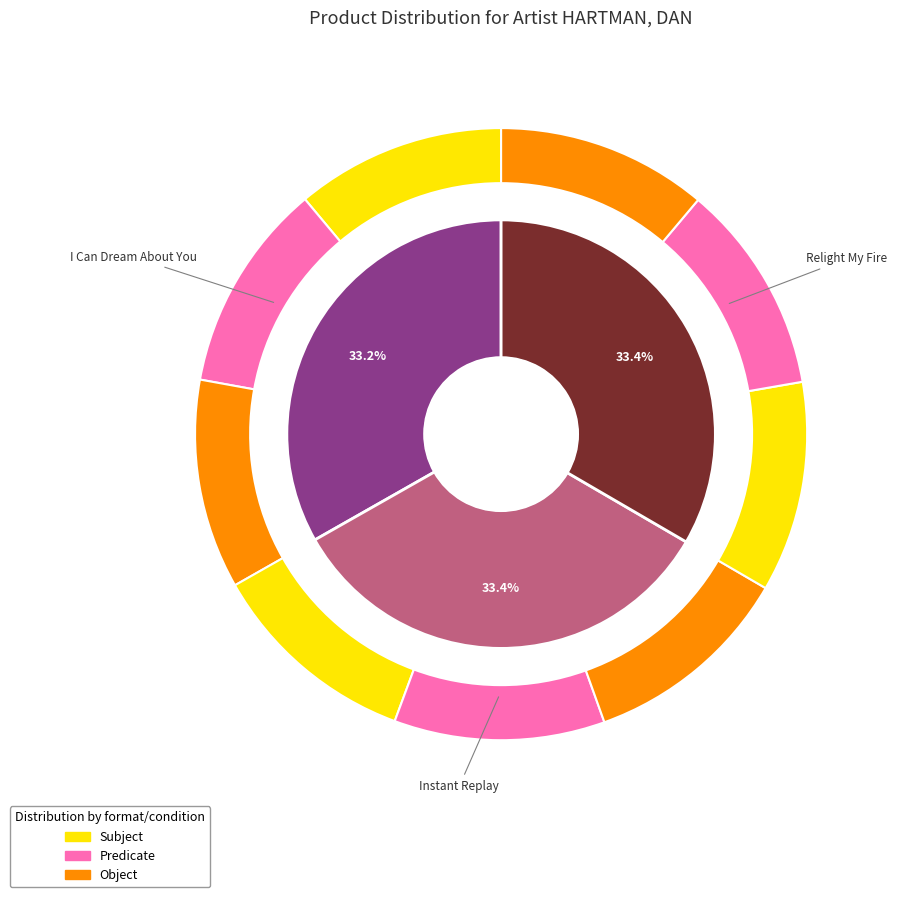

Combined, what portion of the pie is I Can Dream About You and Relight My Fire?

66.6%